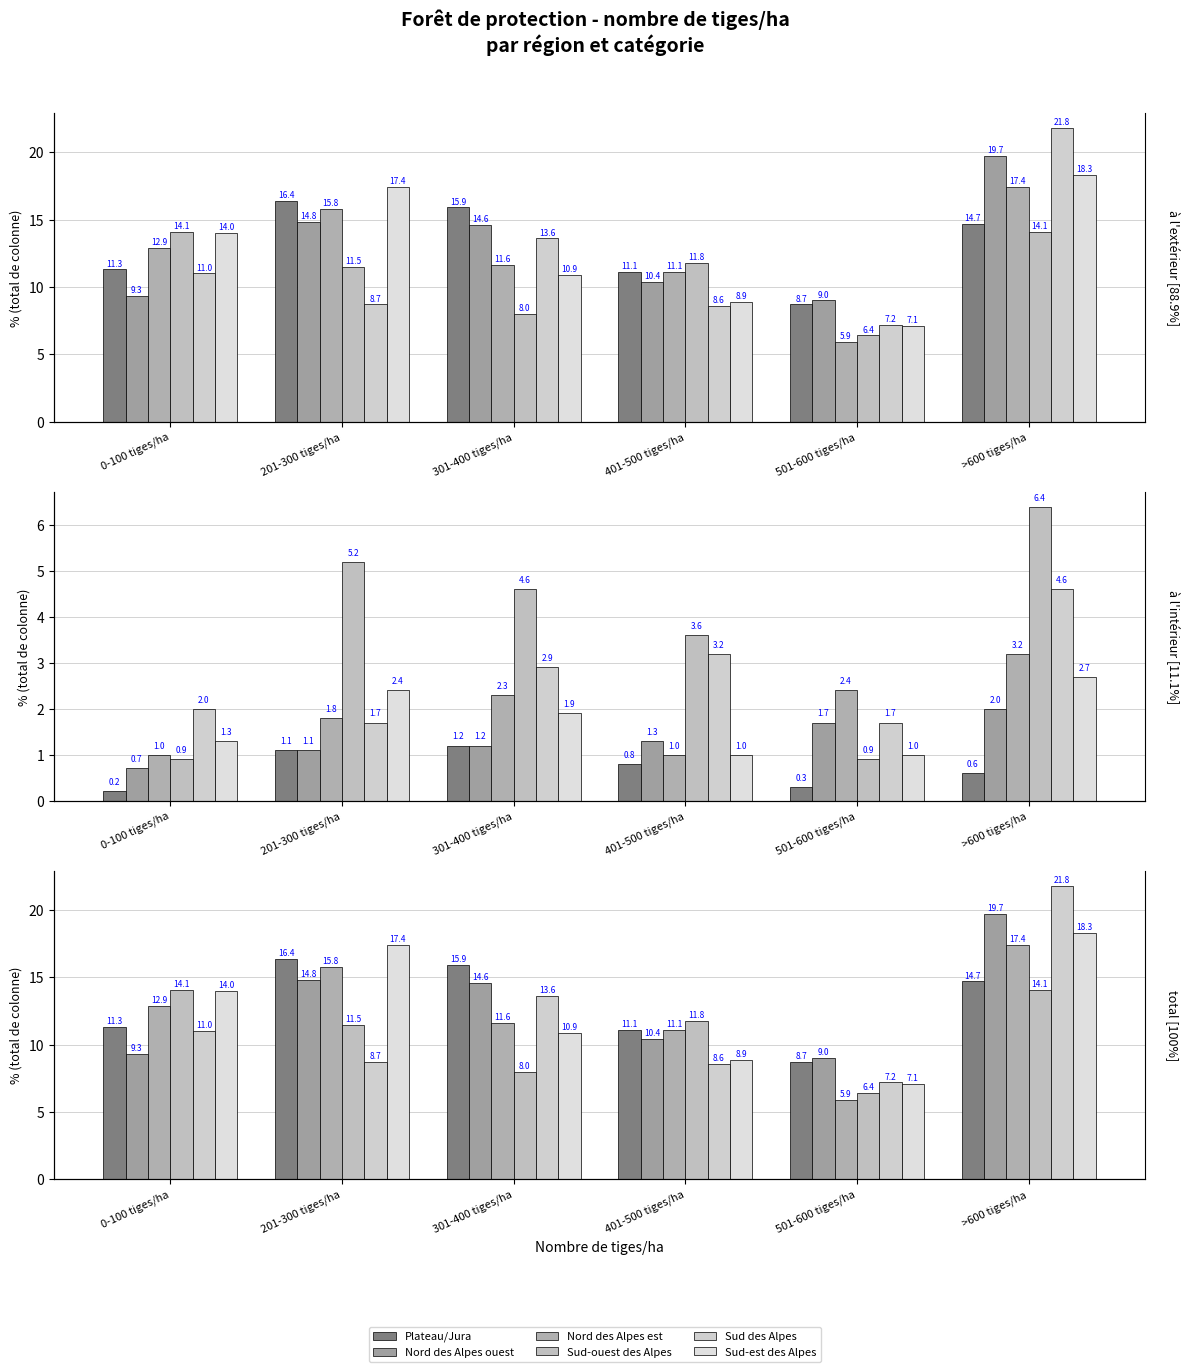

Which series has the largest range (max minus min)?

Sud des Alpes